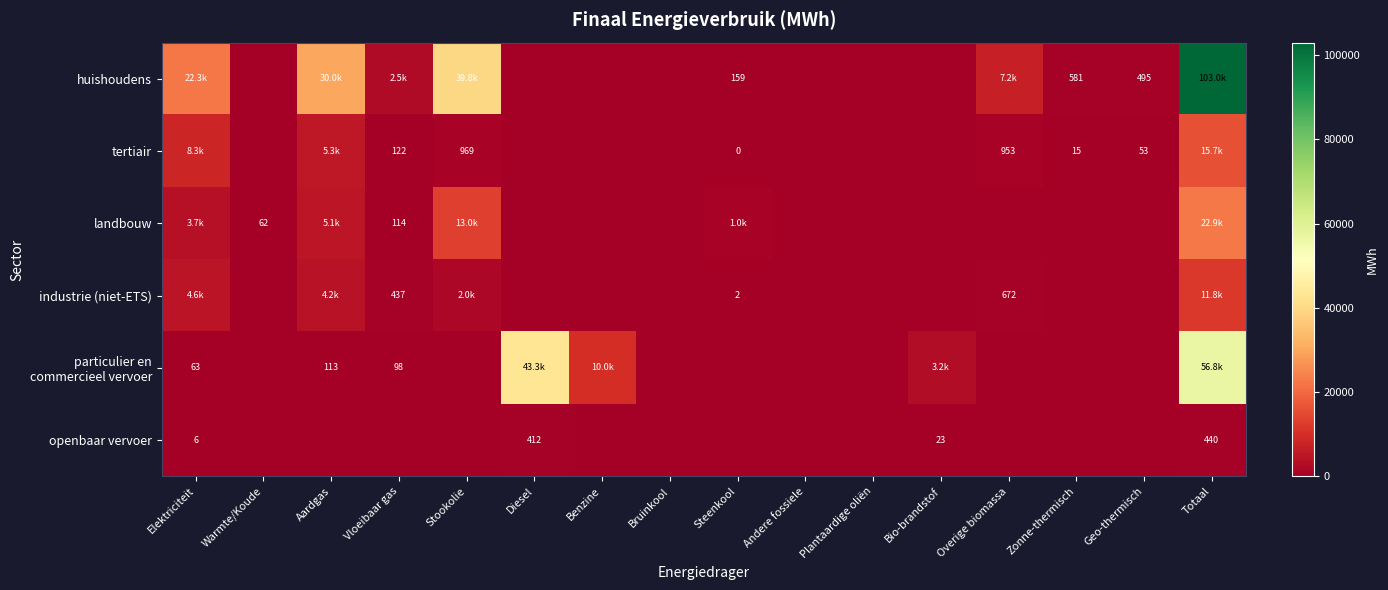

Which series has the largest total across all categories?

huishoudens